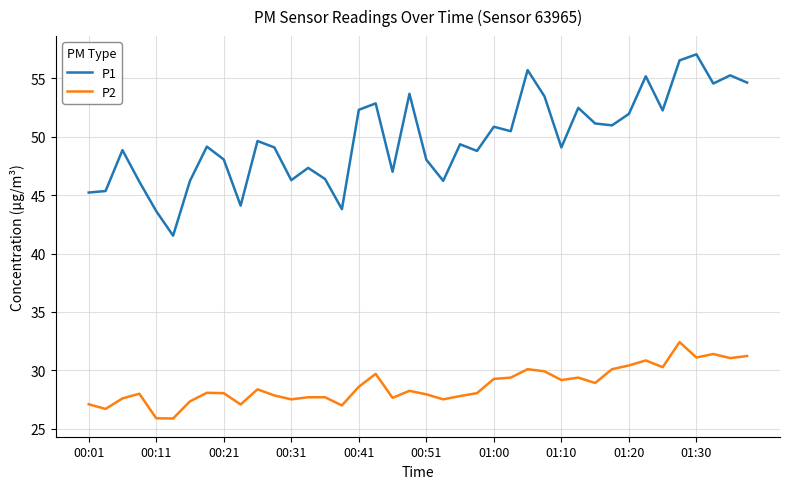

What is the lowest value of the P1 series?

41.5